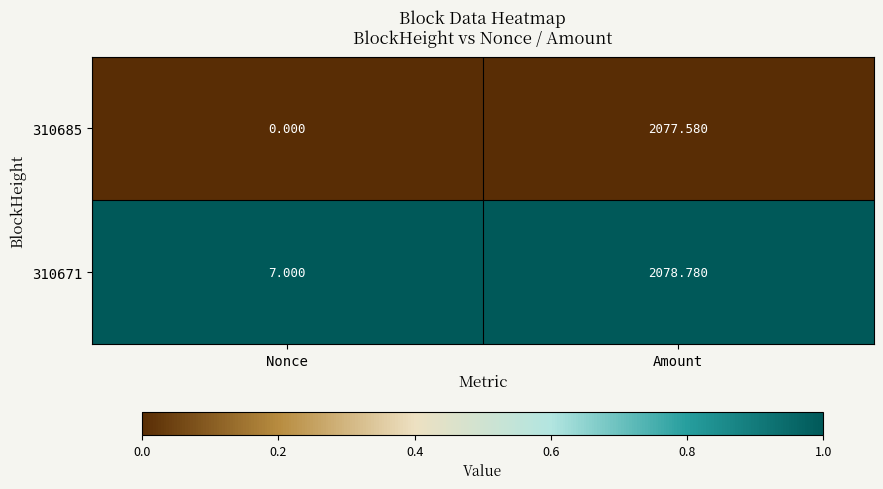

Is the value of 310671 at Nonce greater than the value of 310685 at Nonce?

Yes